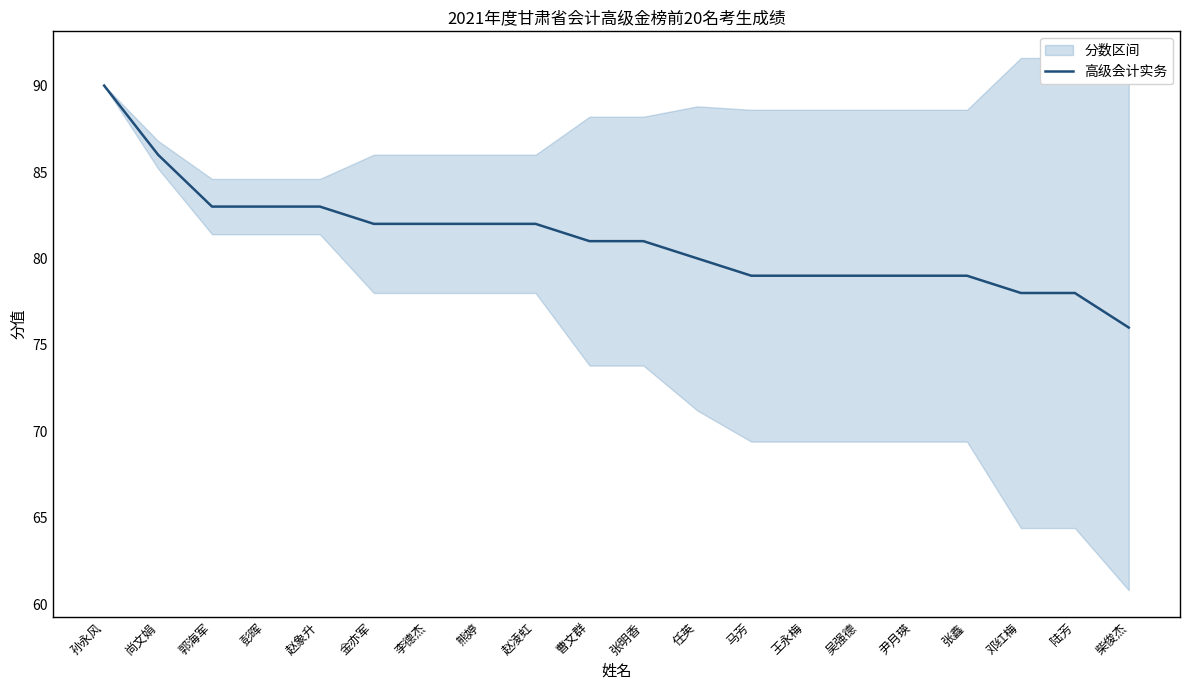

Reading right to left, transcribe all the data shown in this chart.

76	78	78	79	79	79	79	79	80	81	81	82	82	82	82	83	83	83	86	90